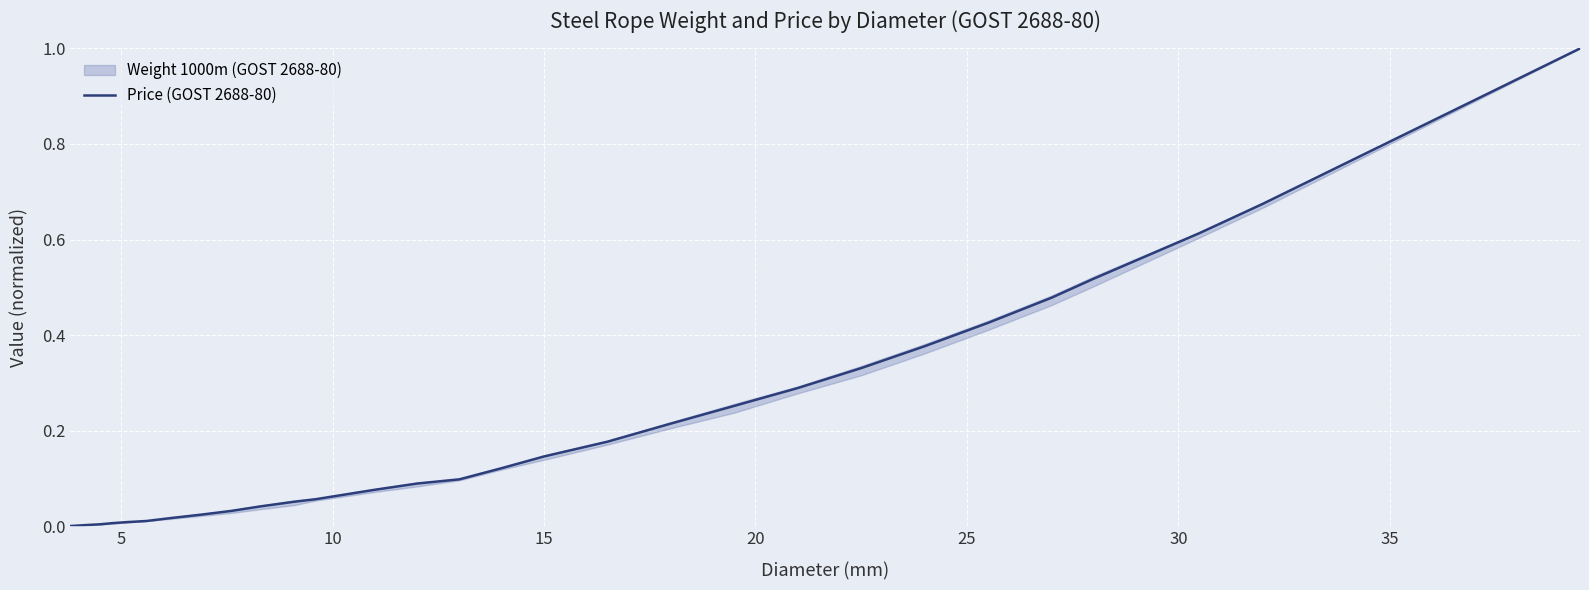

What is the maximum value shown in the chart?

1.0